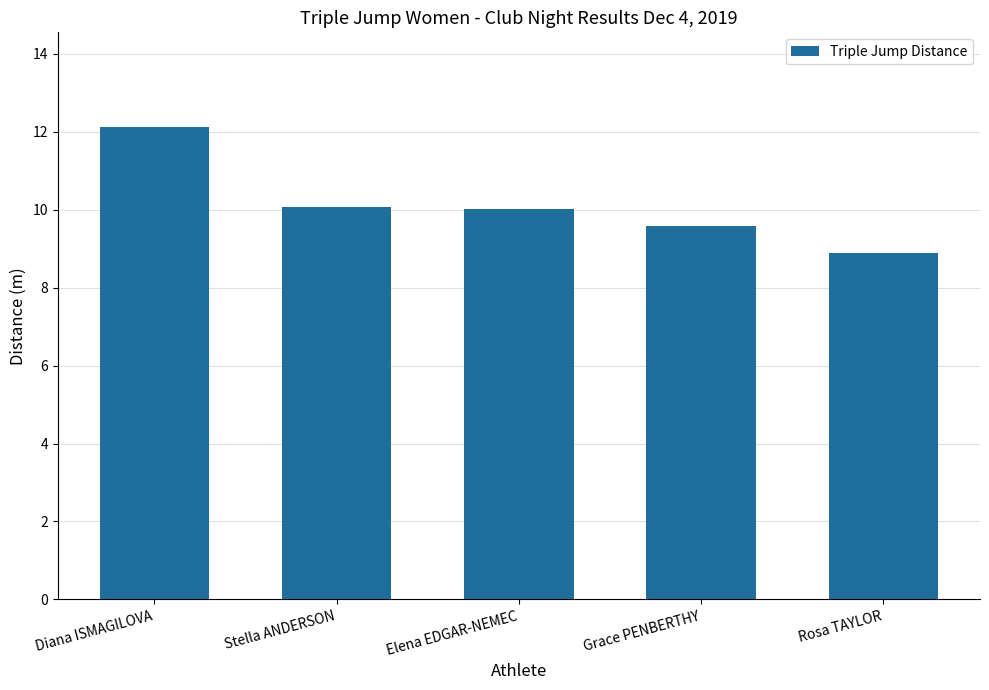

What is the difference between the maximum and minimum values?

3.2